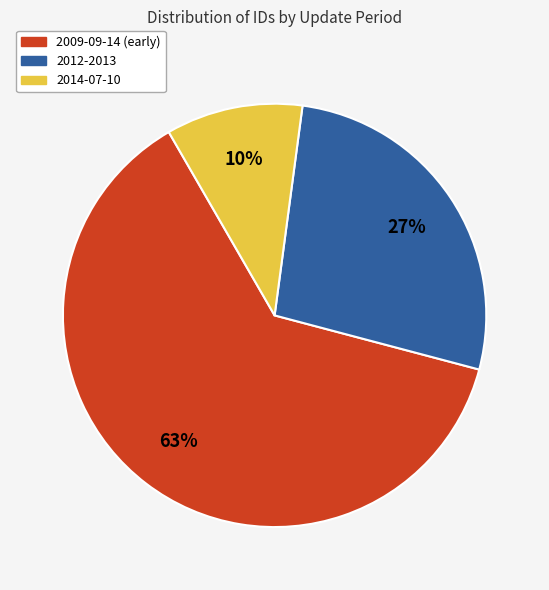

Is the sum of 2014-07-10 and 2009-09-14 (early) greater than half?

Yes